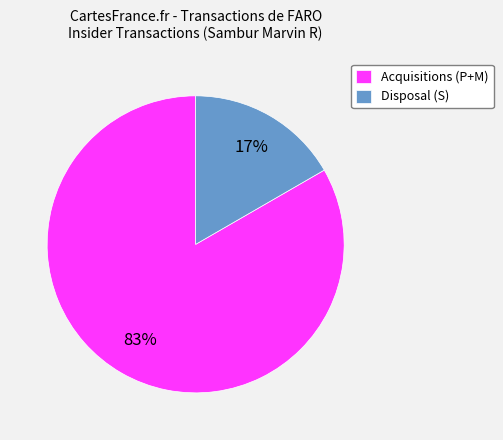

Which has a higher value, Disposal (S) or Acquisitions (P+M)?

Acquisitions (P+M)